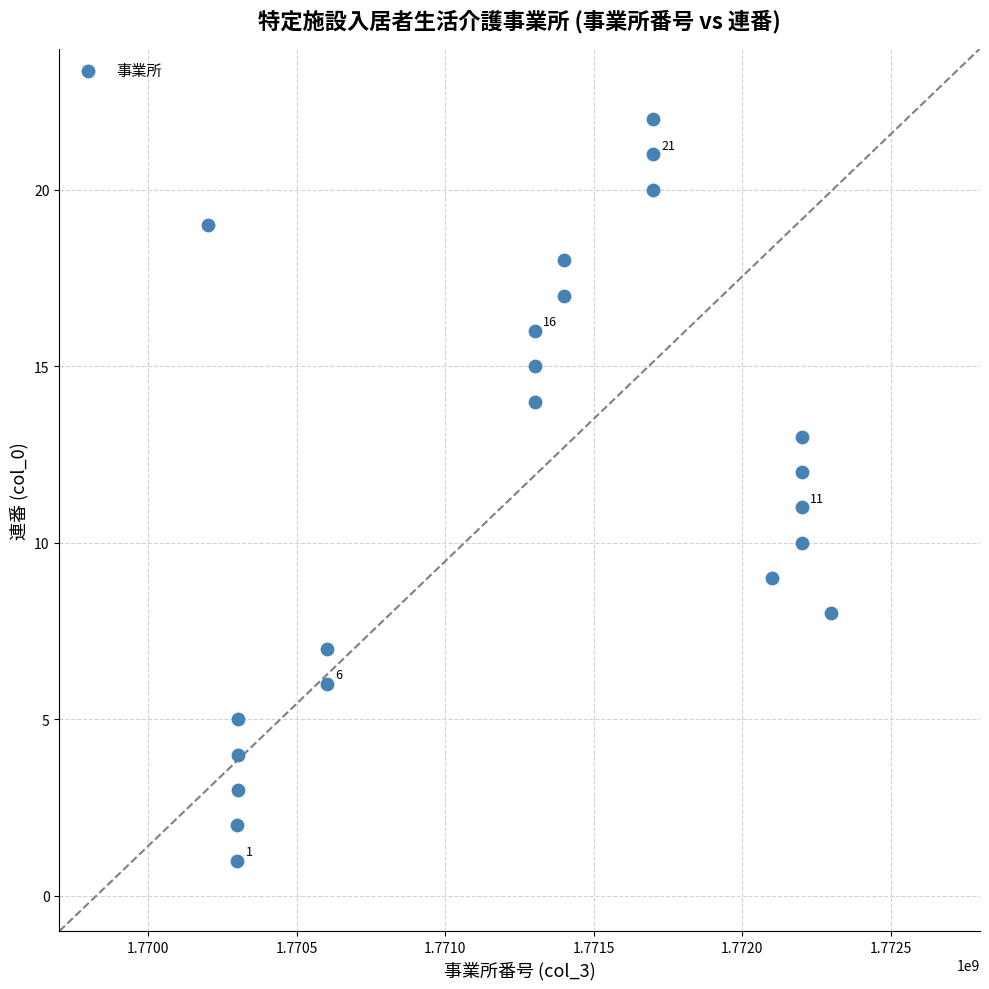

What is the range of X values (max minus min)?

2099468